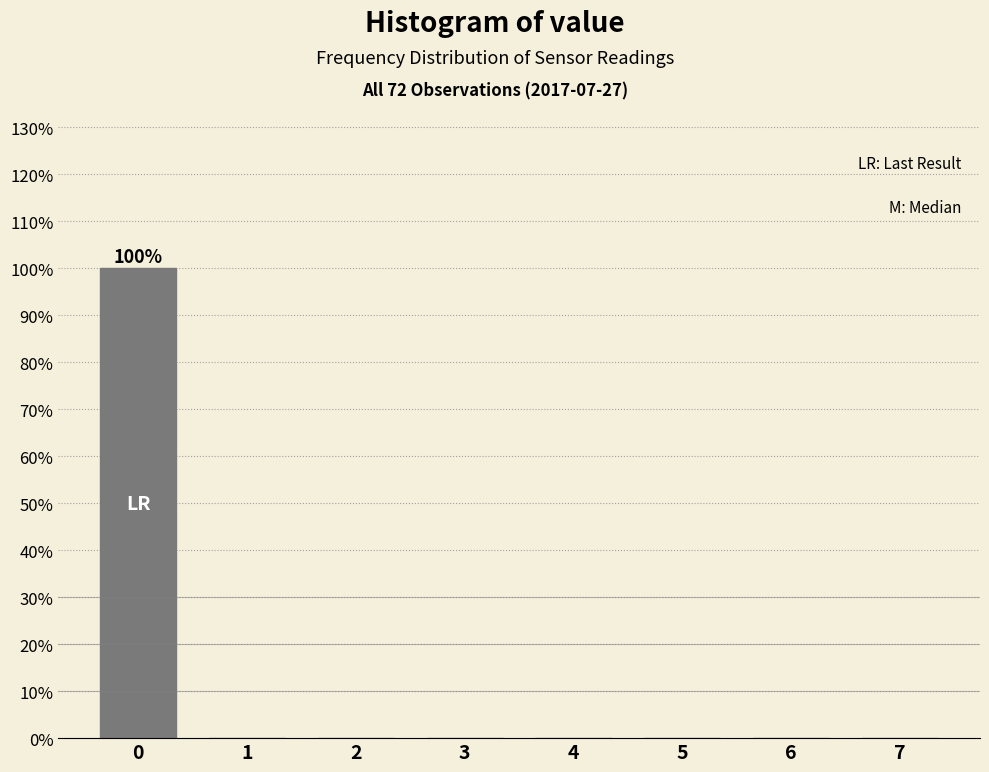

Reading left to right, list all the values displayed in this chart.

0=100	1=0	2=0	3=0	4=0	5=0	6=0	7=0